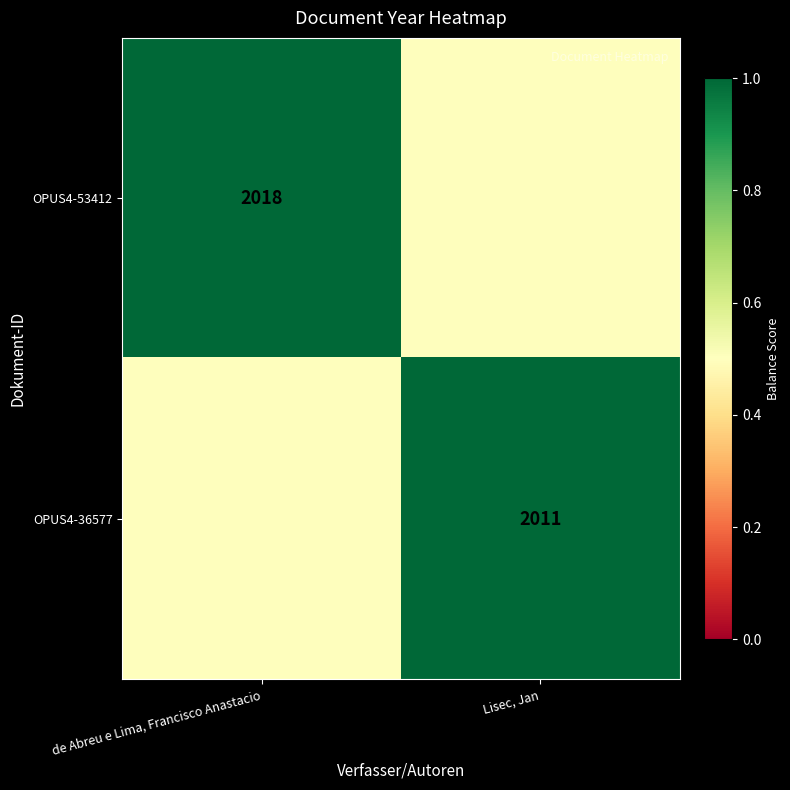

True or false: OPUS4-36577 has a value of 677.5 at Lisec, Jan.

False